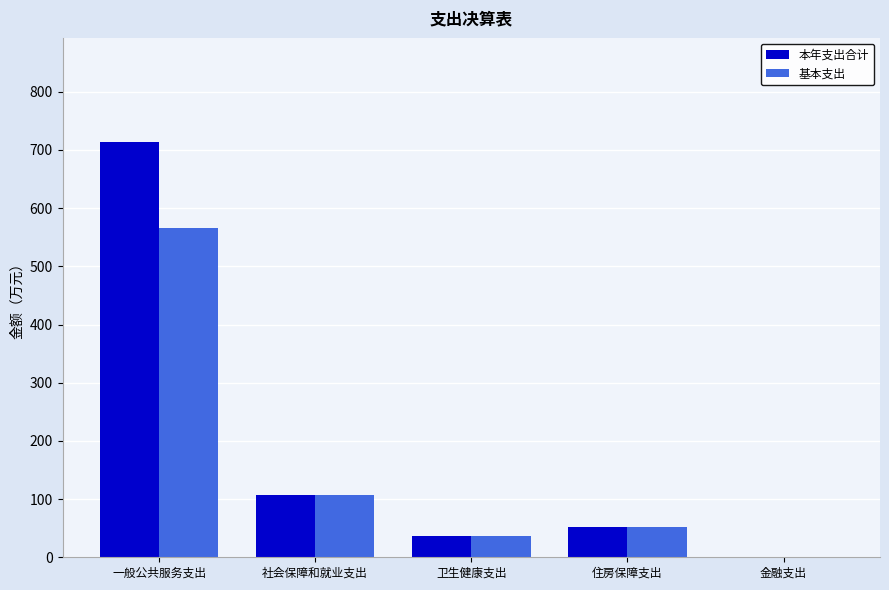

What is the average value of the 基本支出 series?

152.1